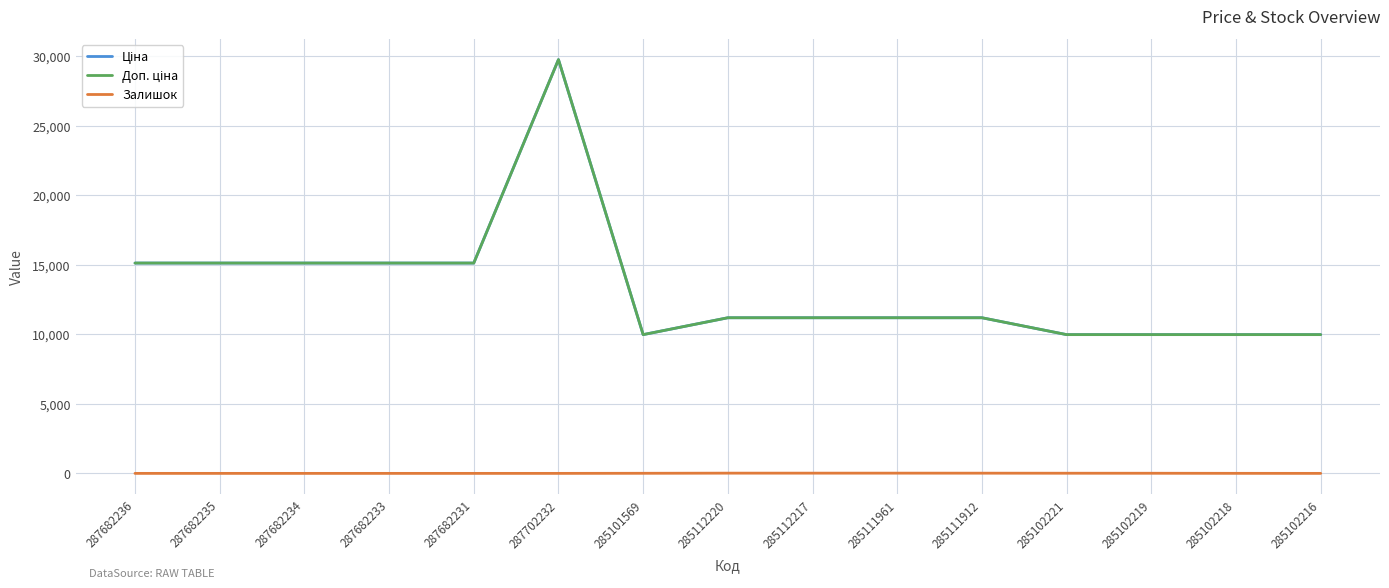

The Ціна series shows 2582.4 at 285111912. True or false?

False